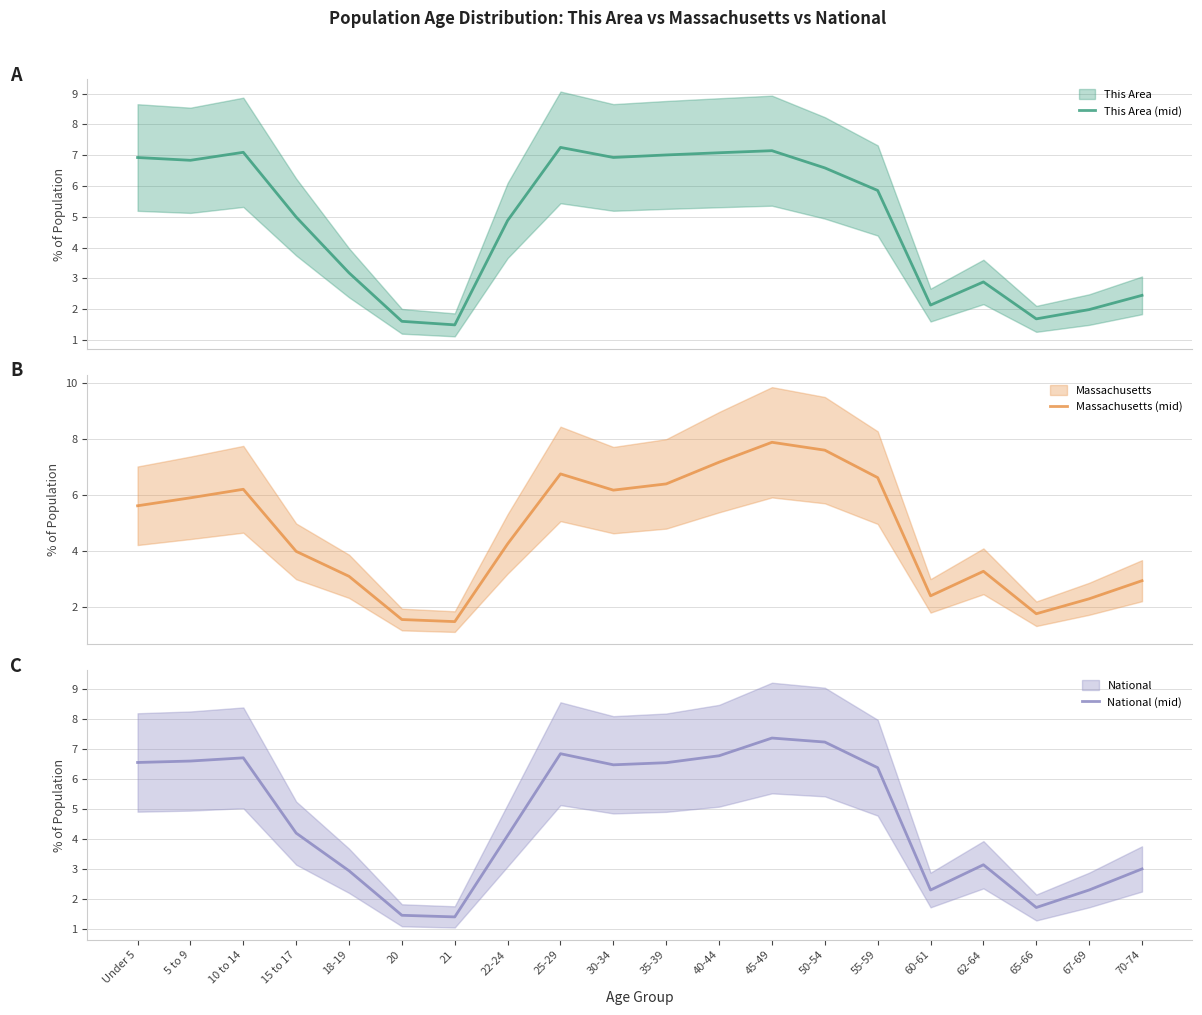

At which category does the chart reach its minimum across all series?

21